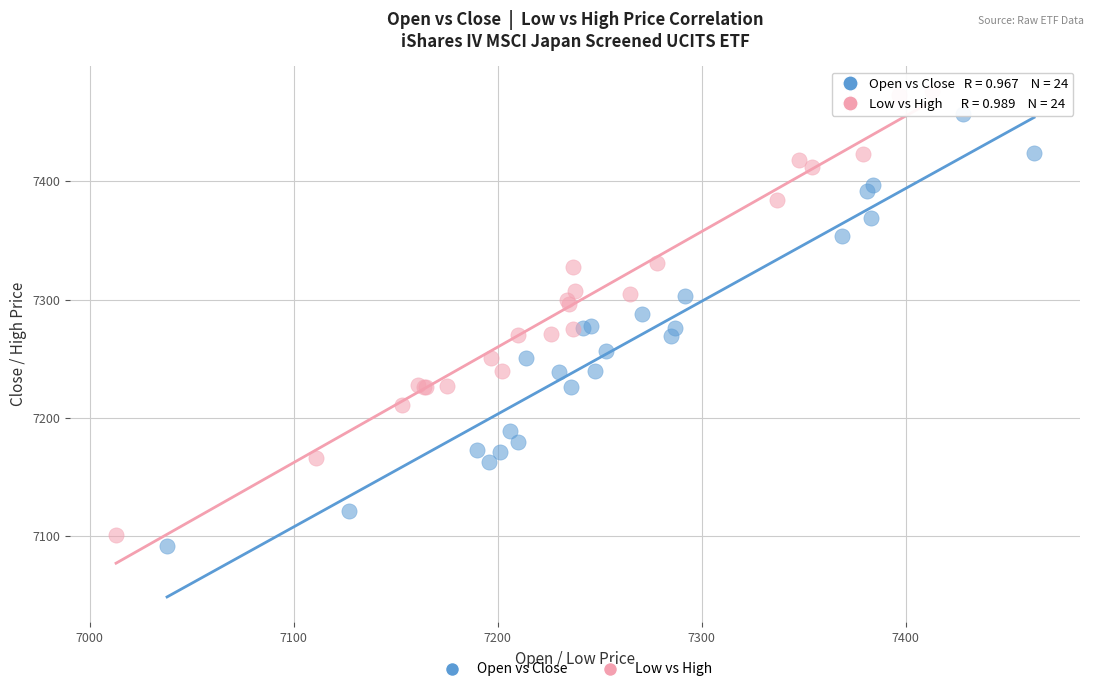

Which series contains the highest Y value?

Low vs High